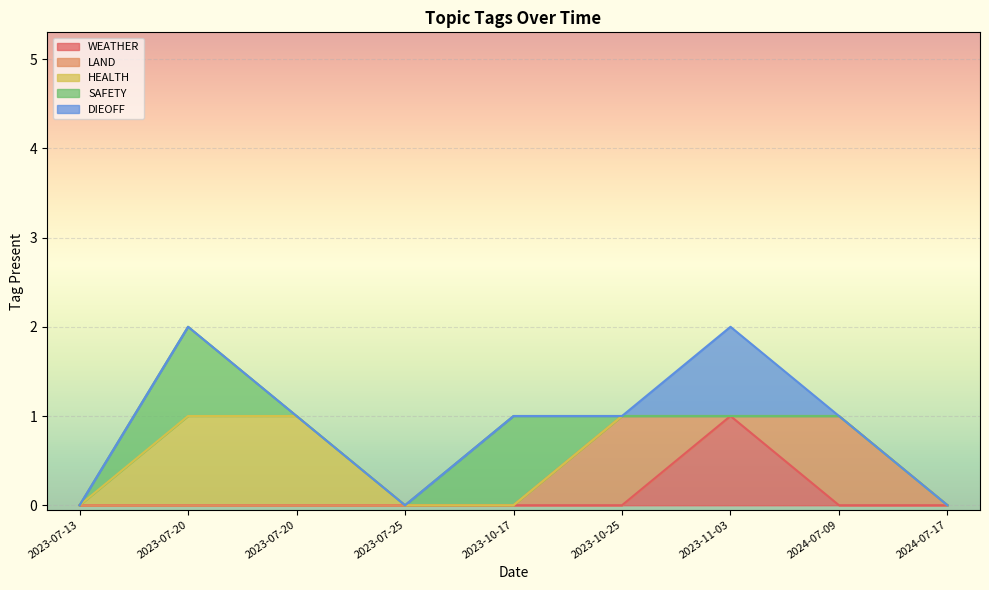

True or false: HEALTH and DIEOFF cross at least once.

False